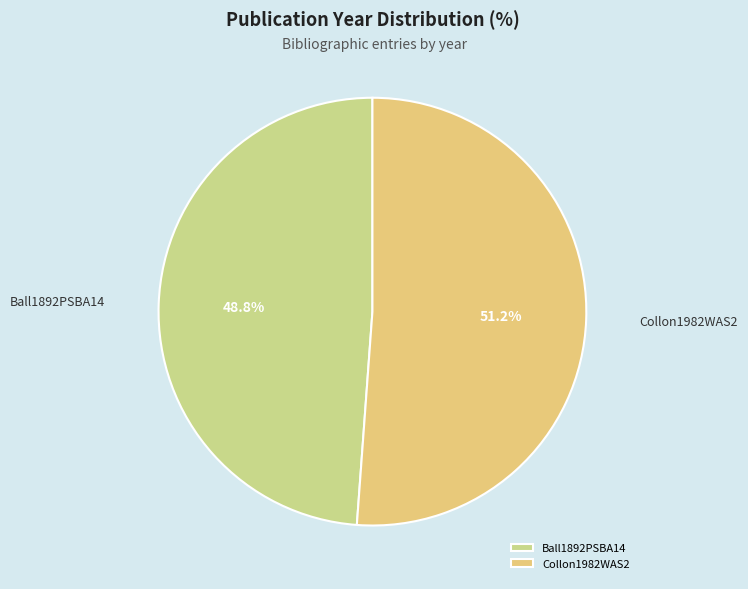

How many segments does this pie chart have?

2